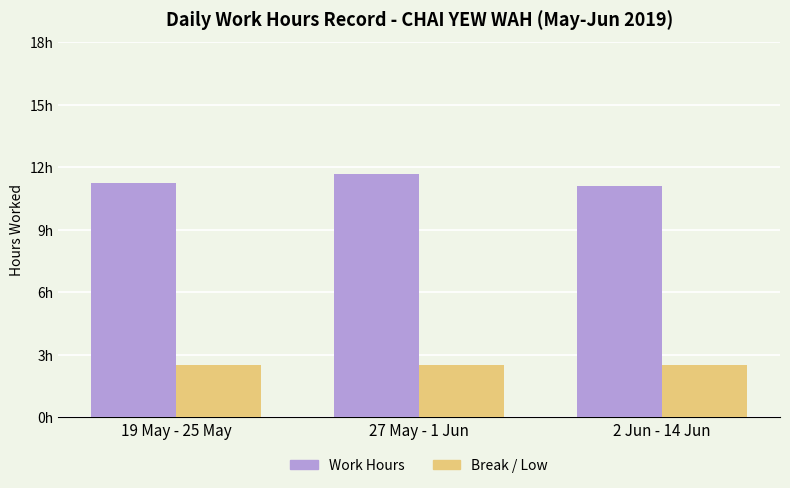

What is the label of the 1st bar from the right?

2 Jun - 14 Jun